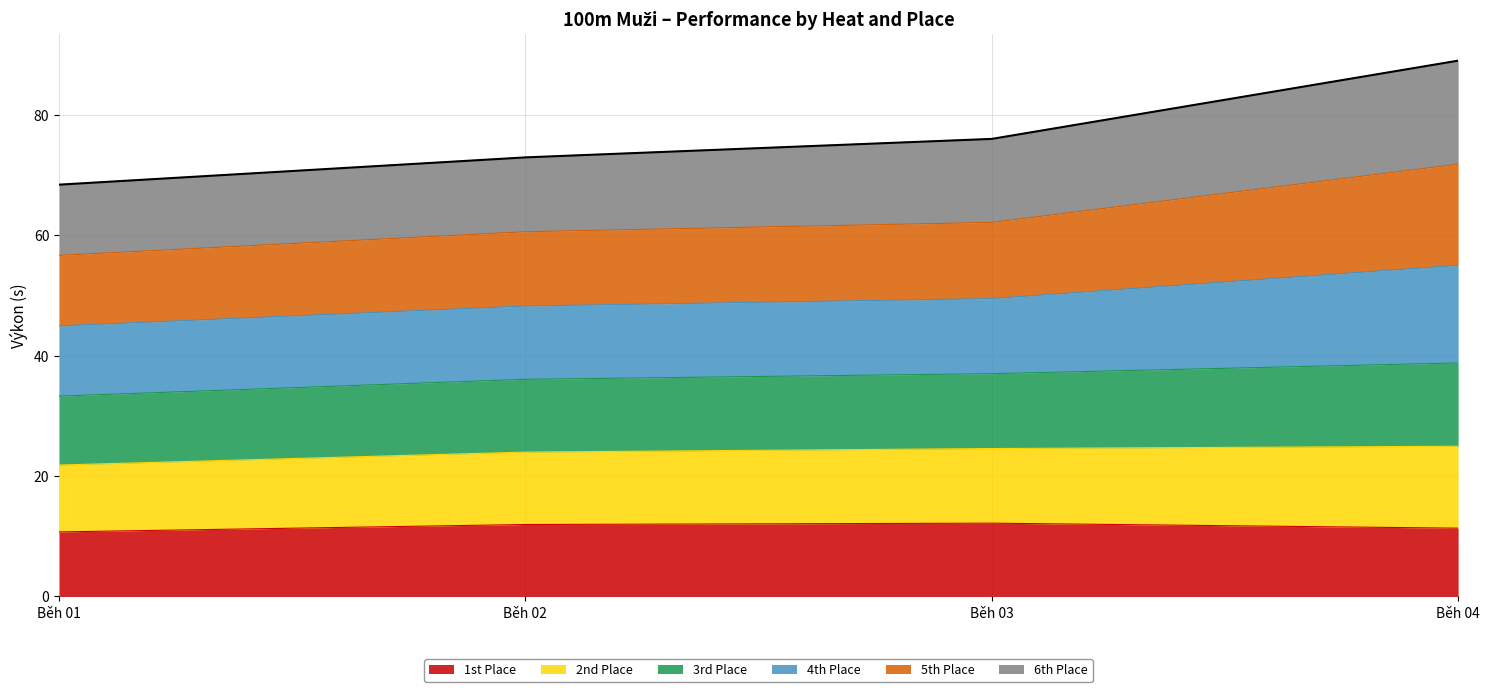

What are all the series names shown in the legend?

1st Place, 2nd Place, 3rd Place, 4th Place, 5th Place, 6th Place